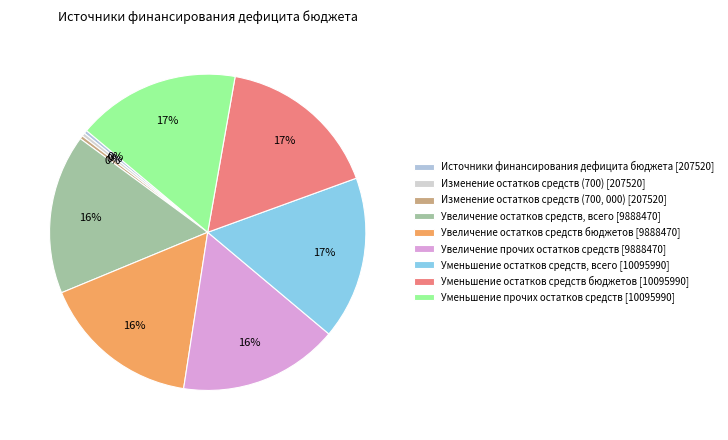

How many slices are in this pie chart?

9